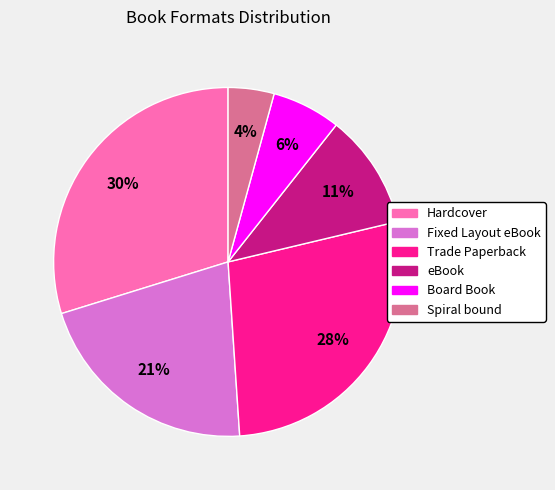

Approximately how many times larger is the value at Hardcover compared to Trade Paperback?

1.1